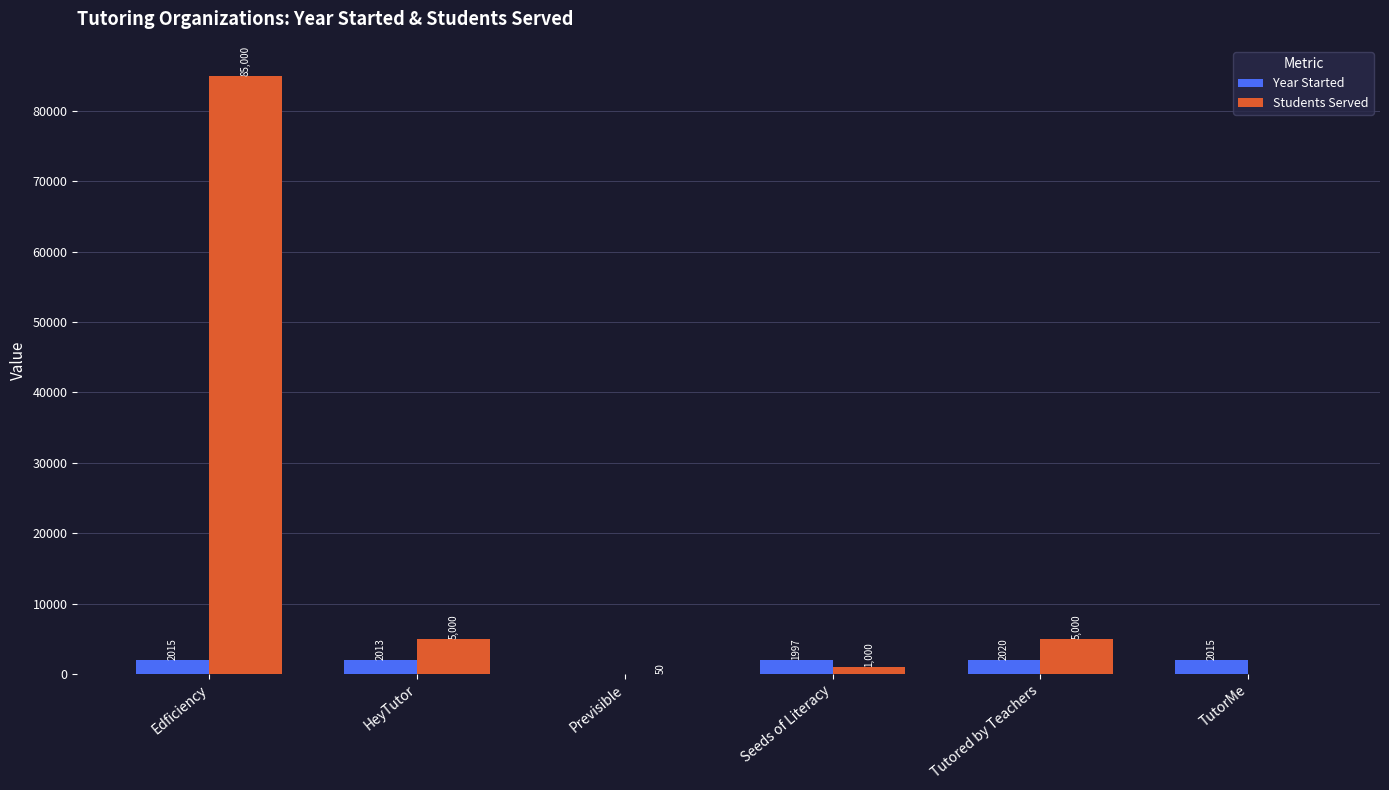

What is the sum of the Students Served values at HeyTutor and TutorMe?

5000